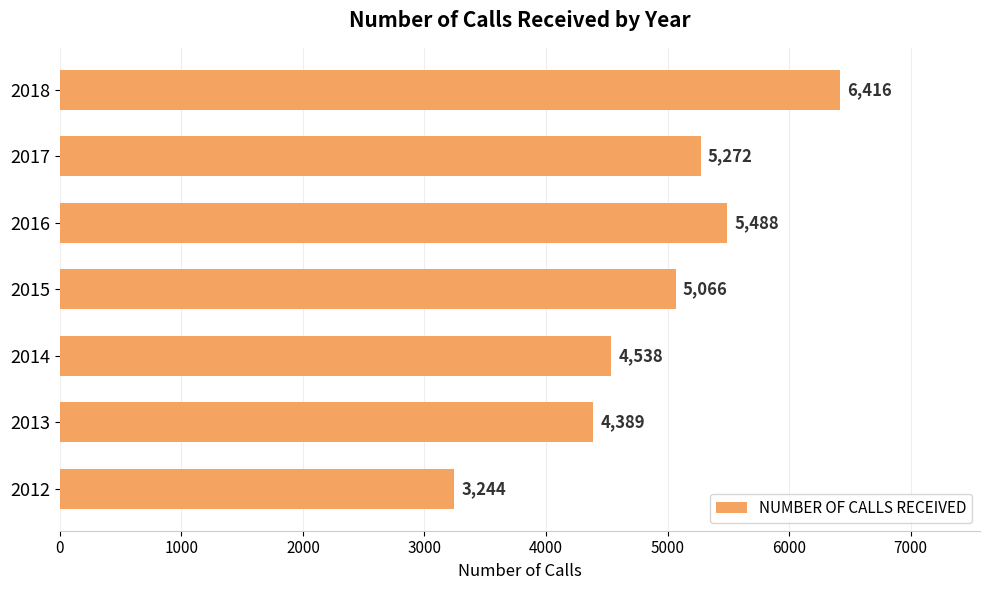

What is the change in value from 2015 to 2017?

+206